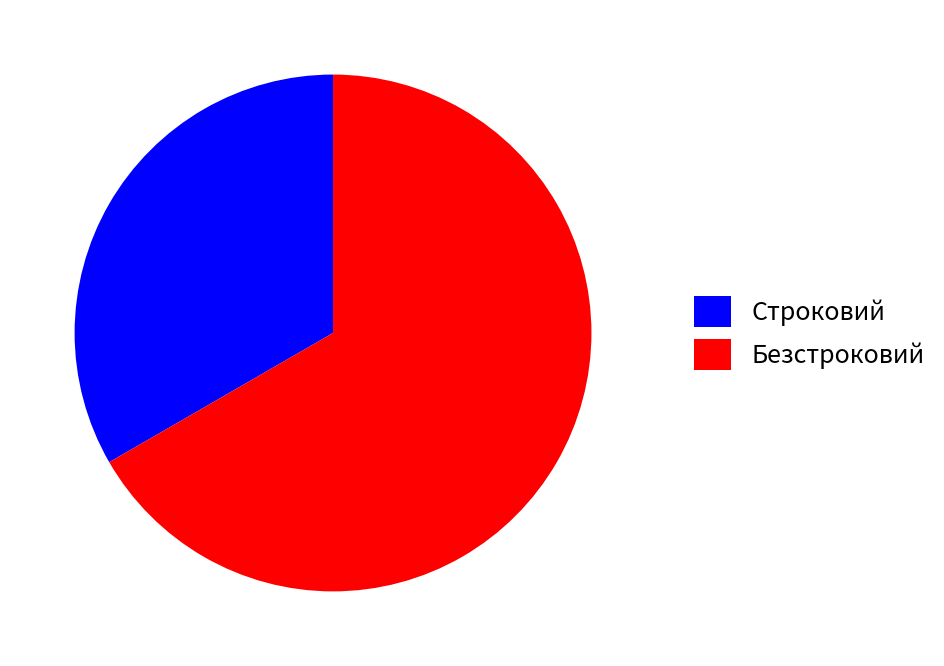

The Строковий slice represents 19% of the pie. True or false?

False